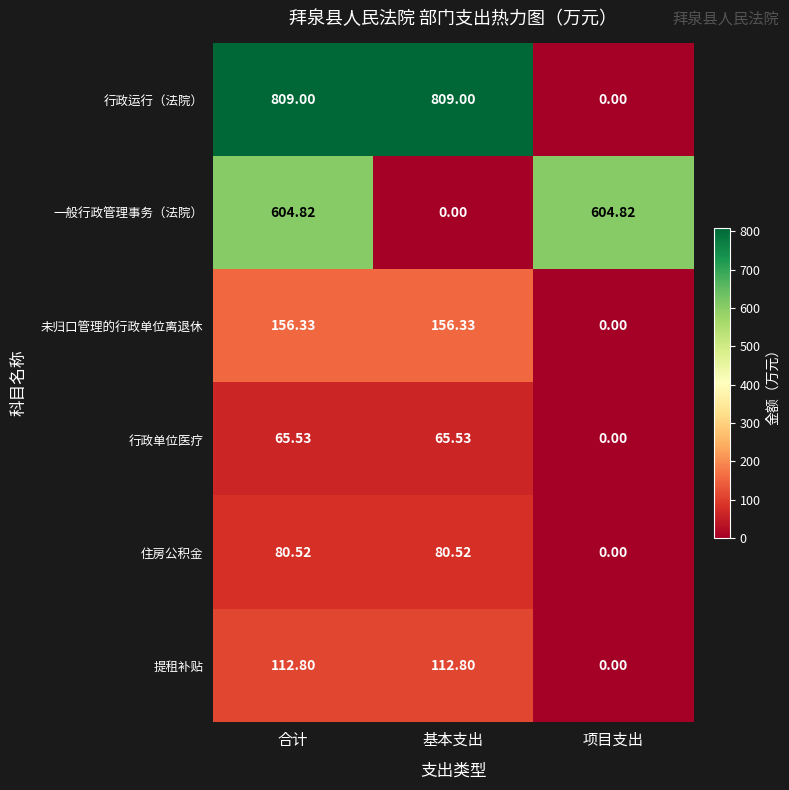

At which label does 行政运行（法院） reach its minimum?

项目支出